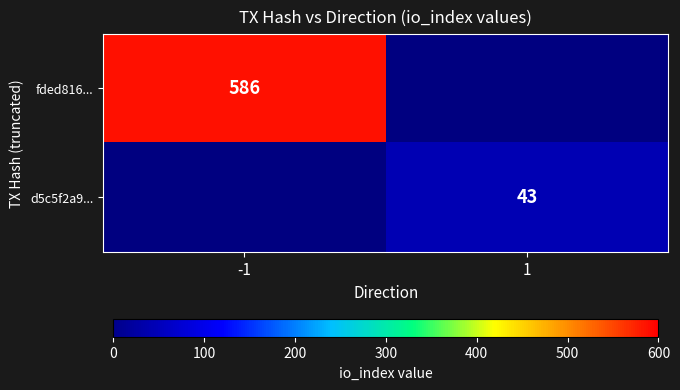

The value of d5c5f2a9... at 1 is 65. True or false?

False